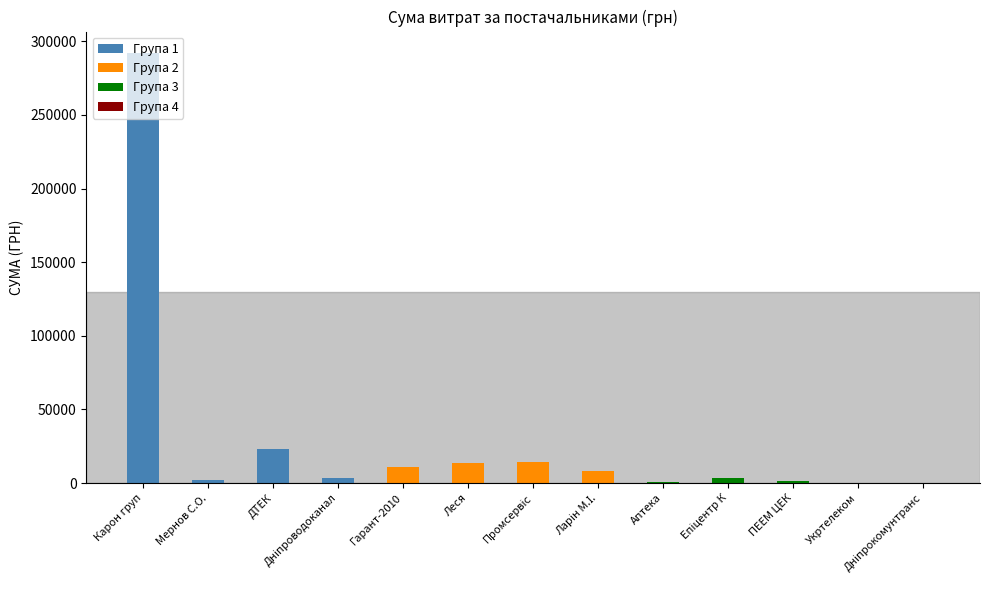

What is the difference between the Група 1 values at Дніпроводоканал and ДТЕК?

19440.0